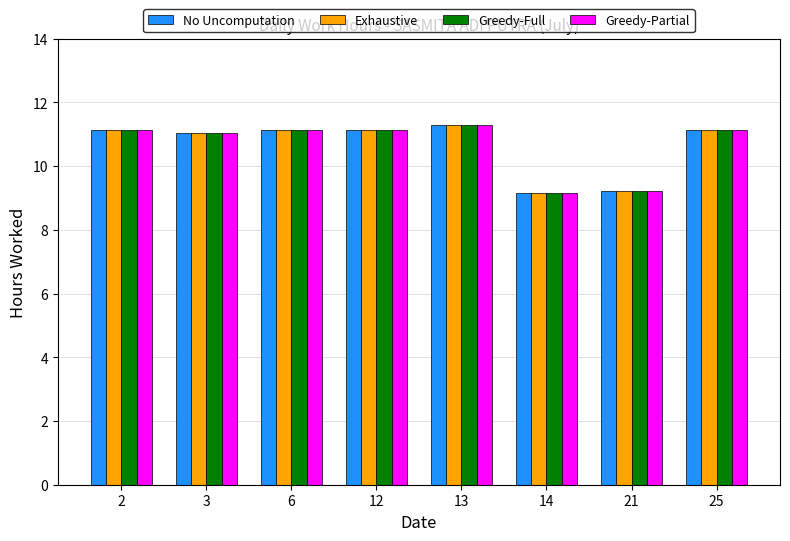

The value of Greedy-Full at 2 is 17.6. True or false?

False